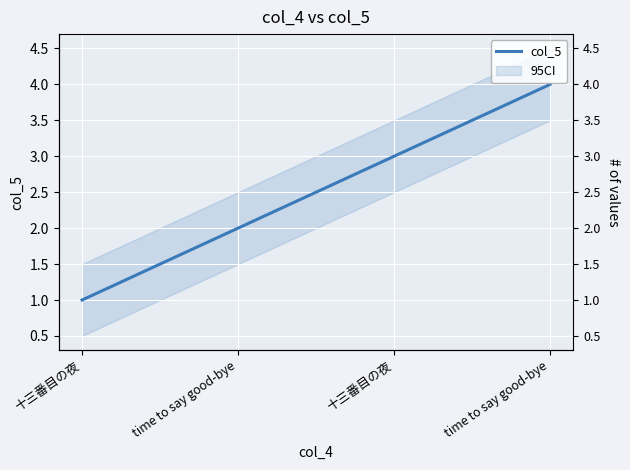

What is the smallest value displayed?

1